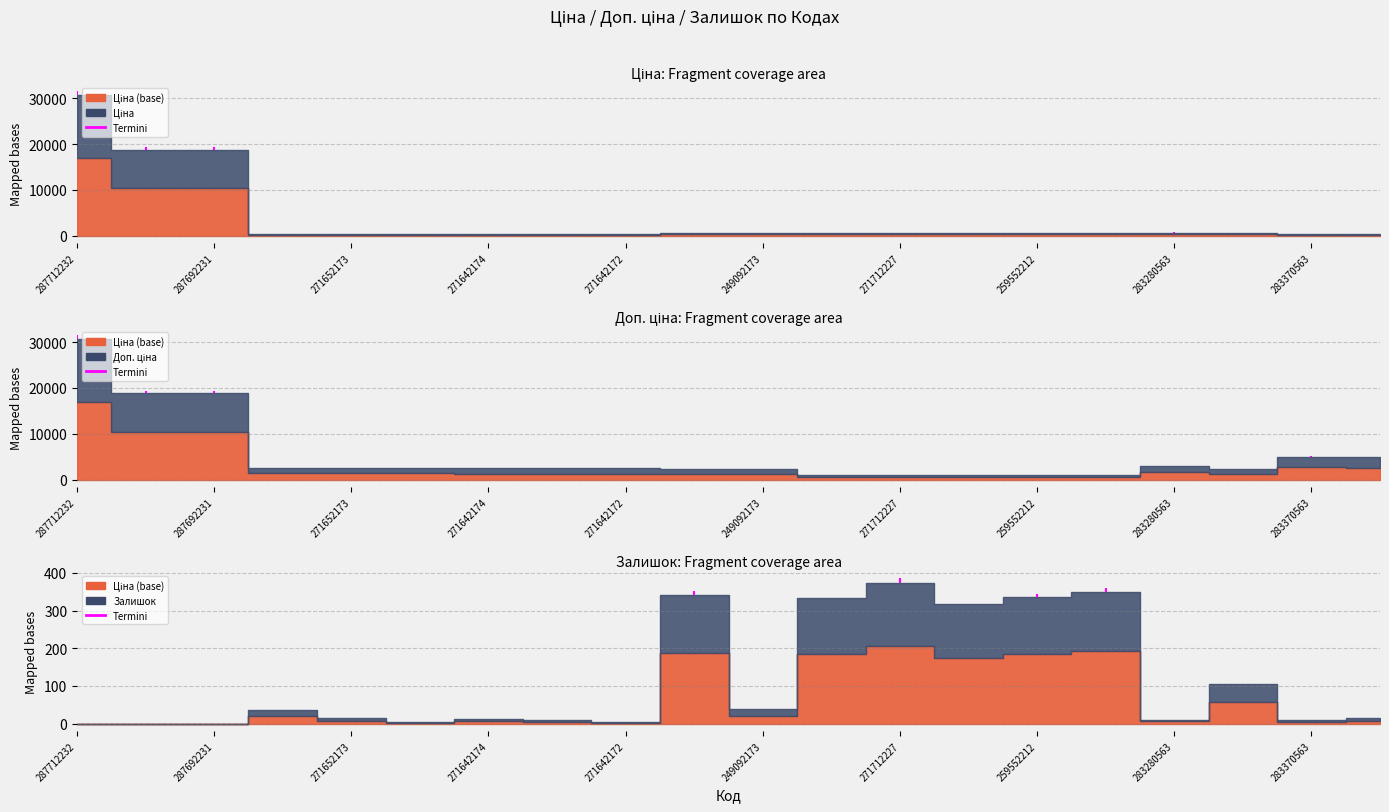

How many interior local peaks does the Доп. ціна series have?

2